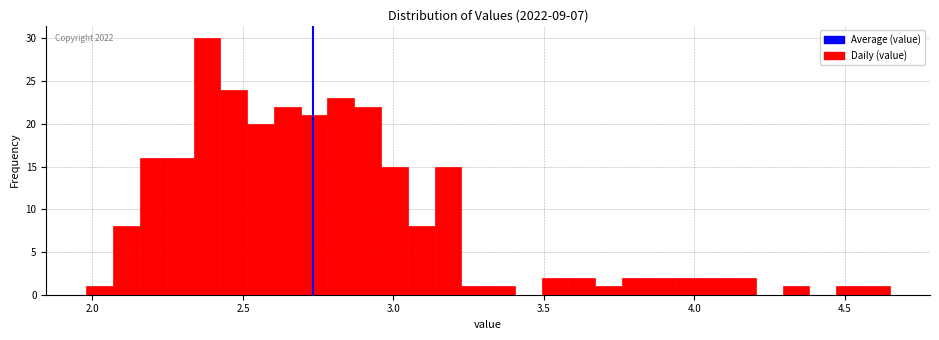

Read against the x-axis, roughly where is the centre of the tallest bar?

2.40